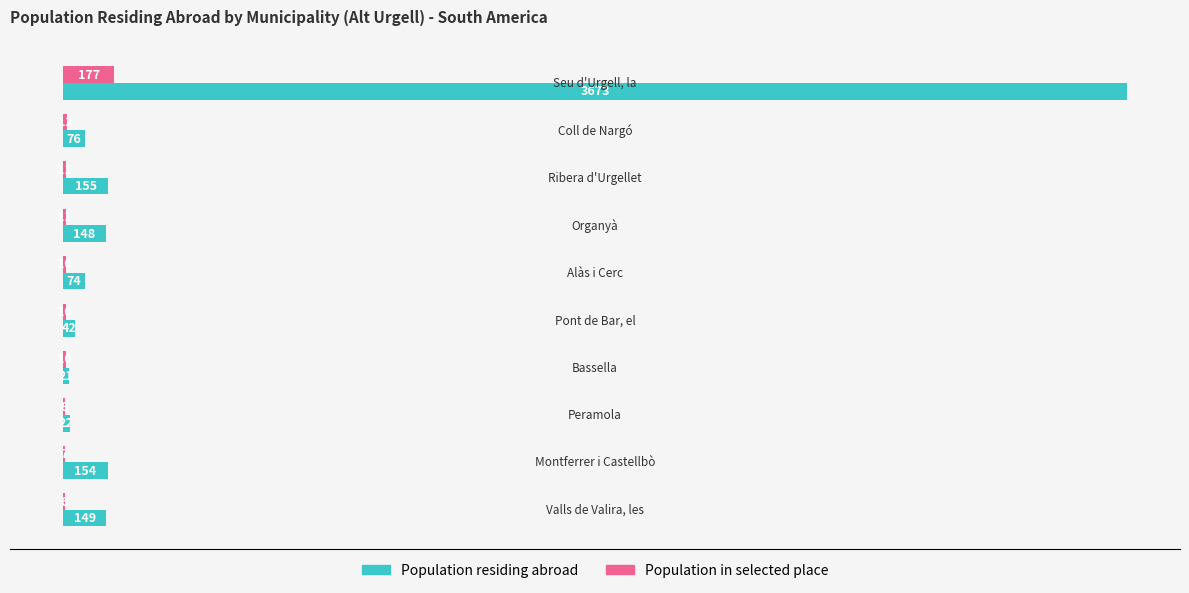

What is the maximum value shown in the chart?

3673